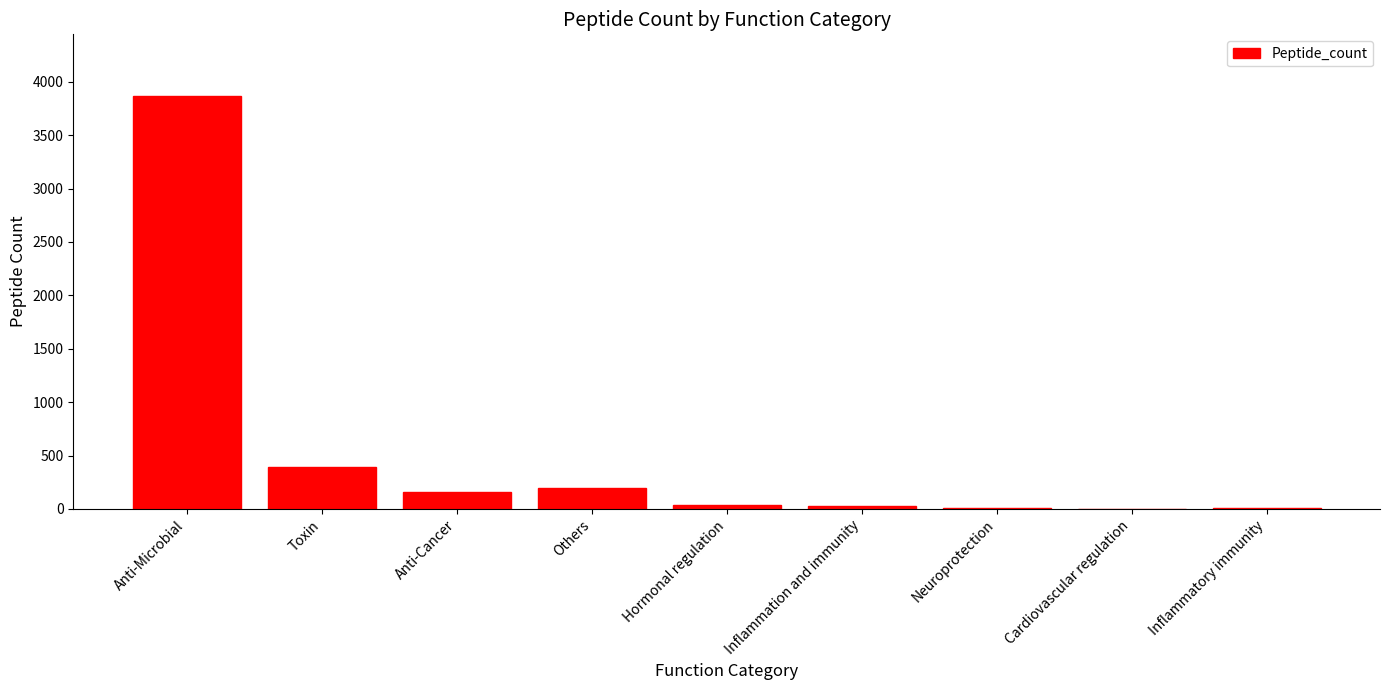

What is the sum of all values?

4684